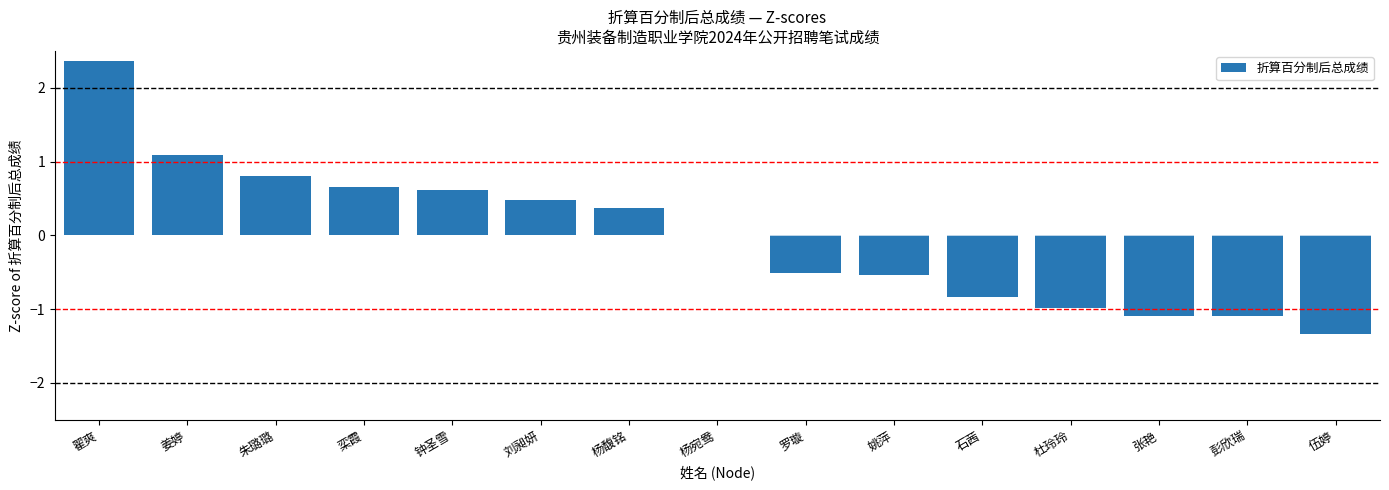

What is the change in value from 刘昶妍 to 罗璇?

-1.0